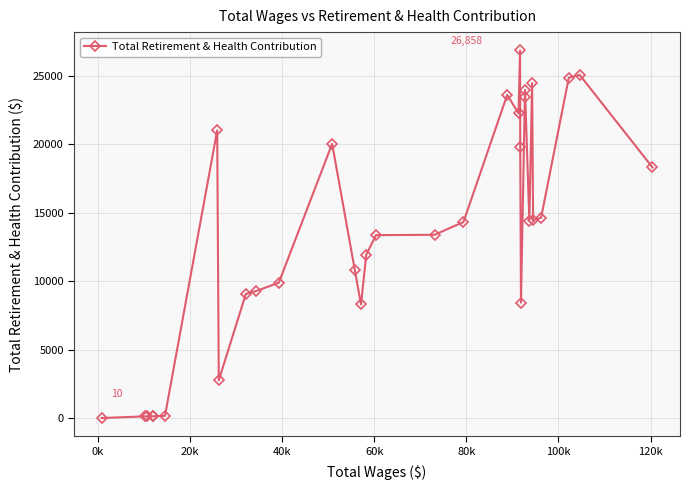

What is the difference between the second highest and second lowest values?

24951